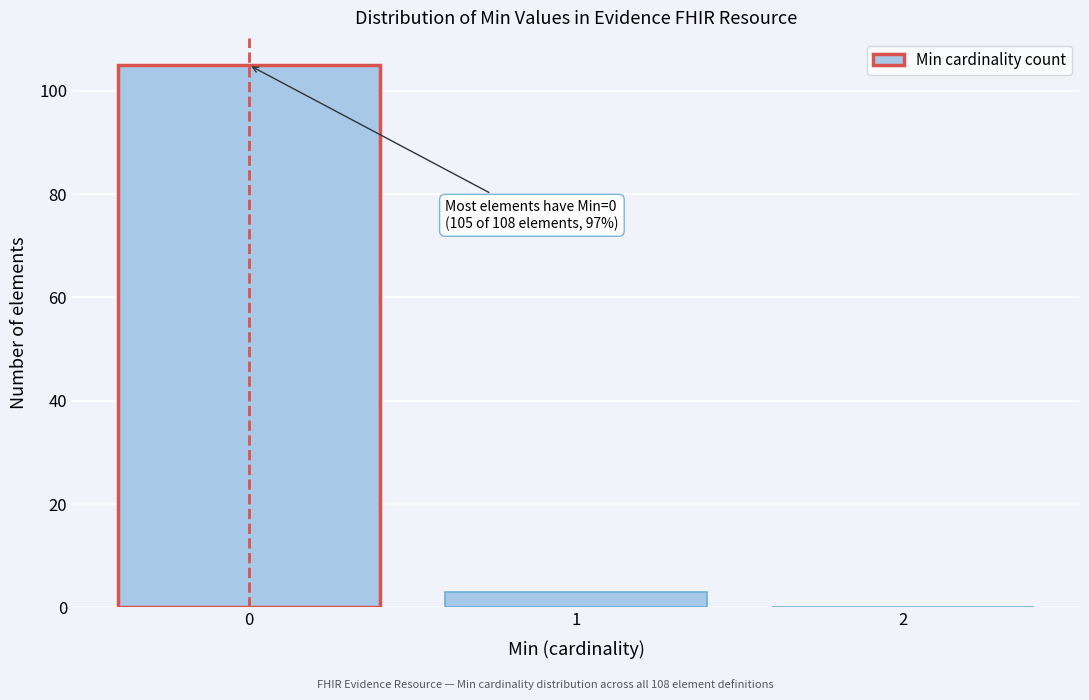

Over which range of the x-axis is the bar tallest?

-0.5 to 0.5